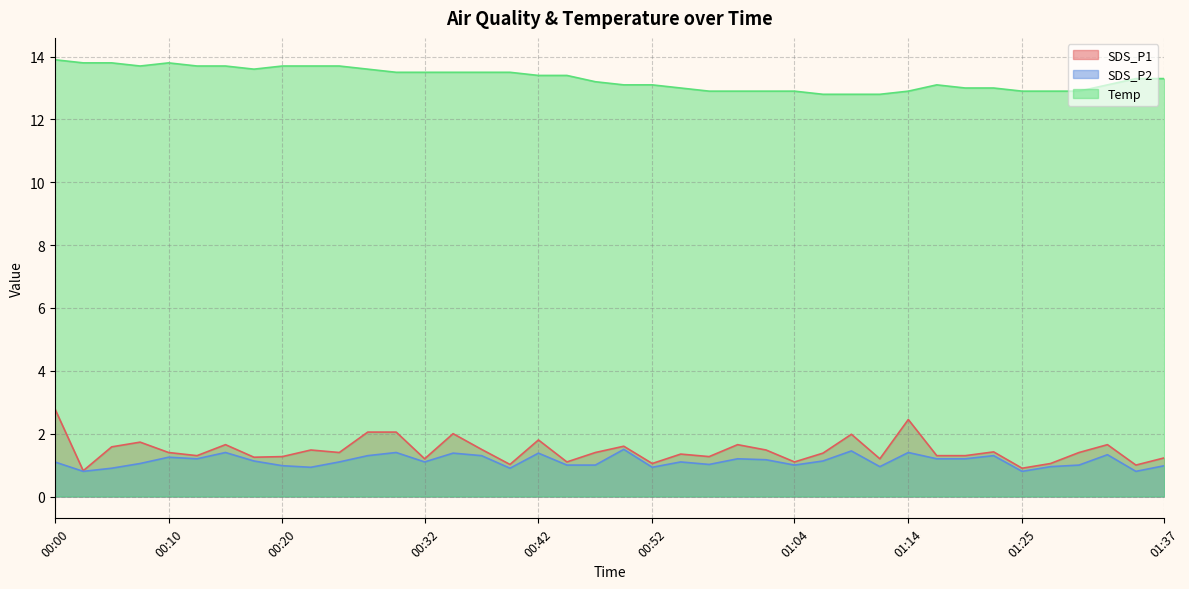

Rank the series at 00:50 from highest to lowest value.

Temp, SDS_P1, SDS_P2